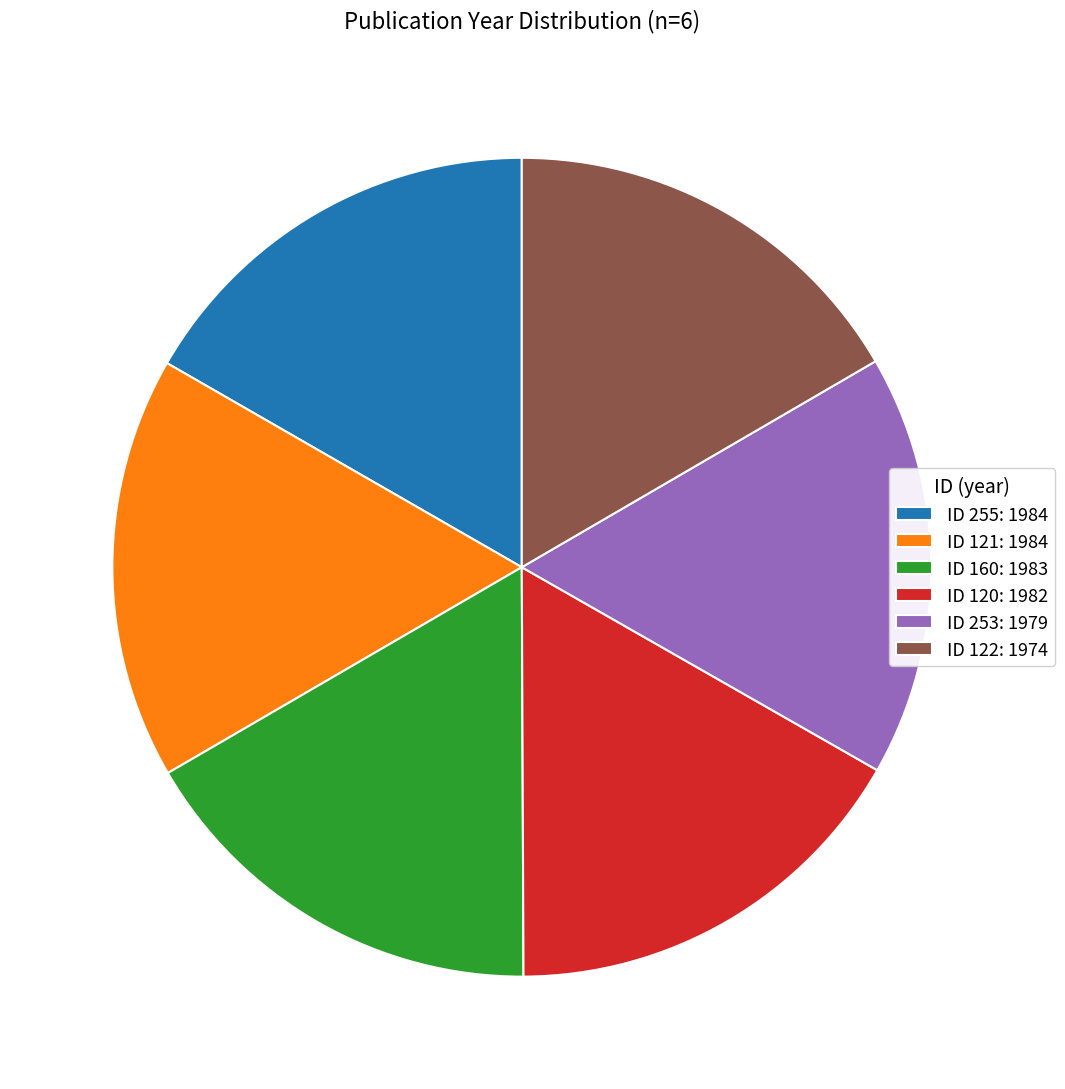

Is it true that ID 121: 1984 is 17% of the pie?

True